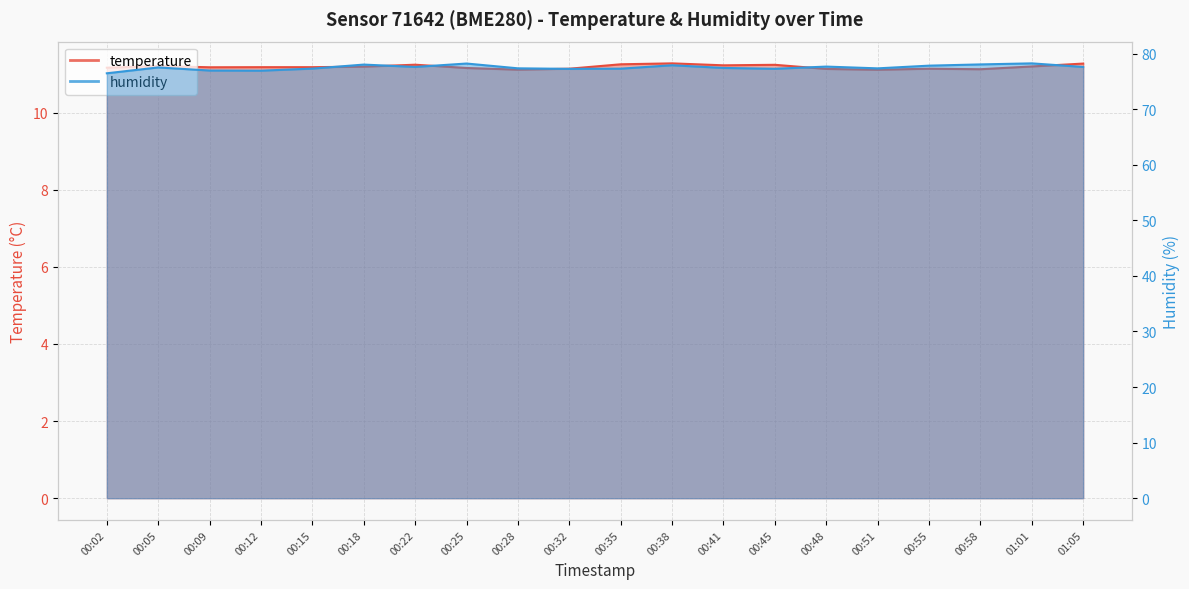

True or false: humidity and temperature cross at least once.

False